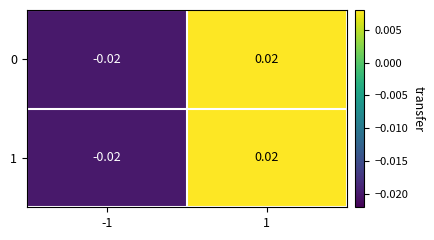

How many data points in 1 are above 0?

1